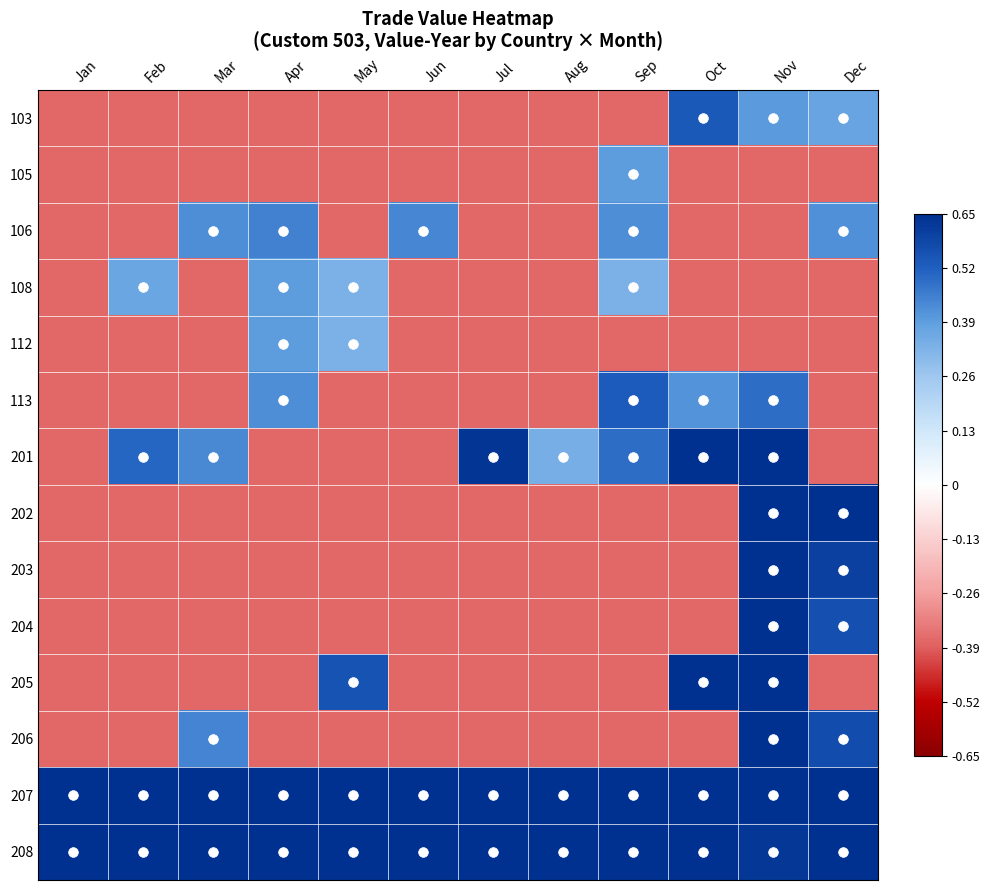

What is the smallest value displayed?

-0.4